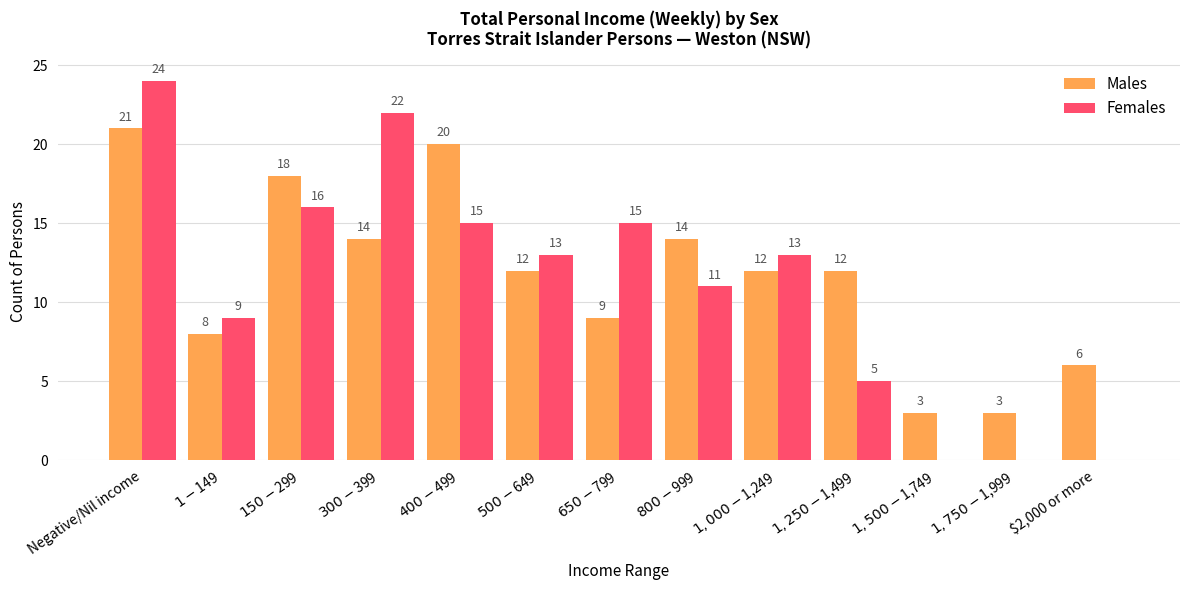

Count the number of categories in the chart.

13